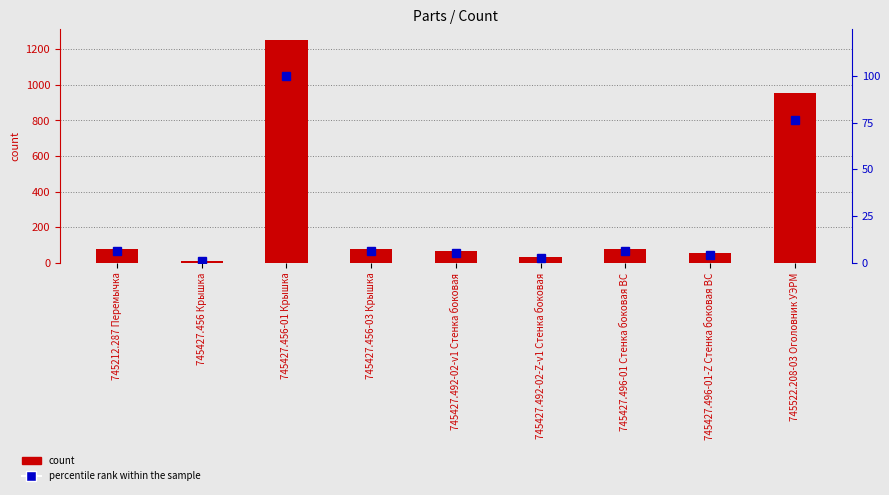

Reading right to left, extract all data points from this chart.

count: 745522.208-03 Оголовник УЭРМ=956.0	745427.496-01-Z Стенка боковая ВС=55.0	745427.496-01 Стенка боковая ВС=80.0	745427.492-02-Z-v1 Стенка боковая=30.0	745427.492-02-v1 Стенка боковая=65.0	745427.456-03 Крышка=80.0	745427.456-01 Крышка=1250.0	745427.456 Крышка=12.0	745212.287 Перемычка=80.0
percentile rank within the sample: 745522.208-03 Оголовник УЭРМ=76.5	745427.496-01-Z Стенка боковая ВС=4.4	745427.496-01 Стенка боковая ВС=6.4	745427.492-02-Z-v1 Стенка боковая=2.4	745427.492-02-v1 Стенка боковая=5.2	745427.456-03 Крышка=6.4	745427.456-01 Крышка=100.0	745427.456 Крышка=1.0	745212.287 Перемычка=6.4